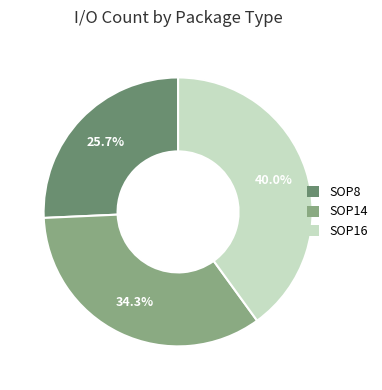

Is there a majority slice in this chart?

No